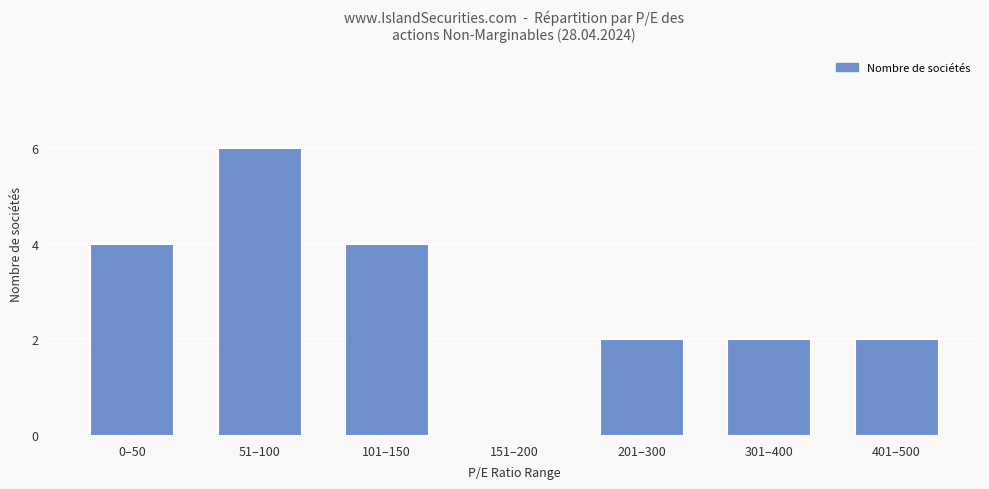

Which has a higher value, 401–500 or 0–50?

0–50